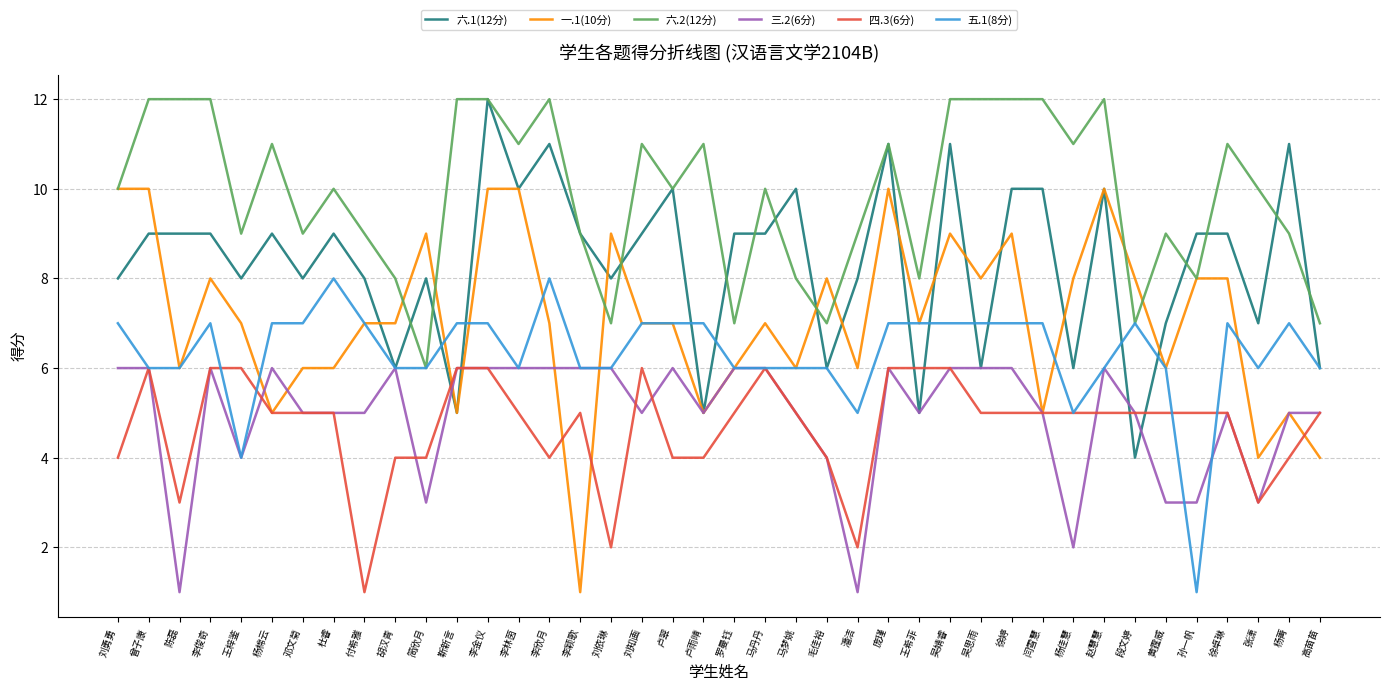

After their last crossing, which series has the higher values: 六.1(12分) or 四.3(6分)?

六.1(12分)